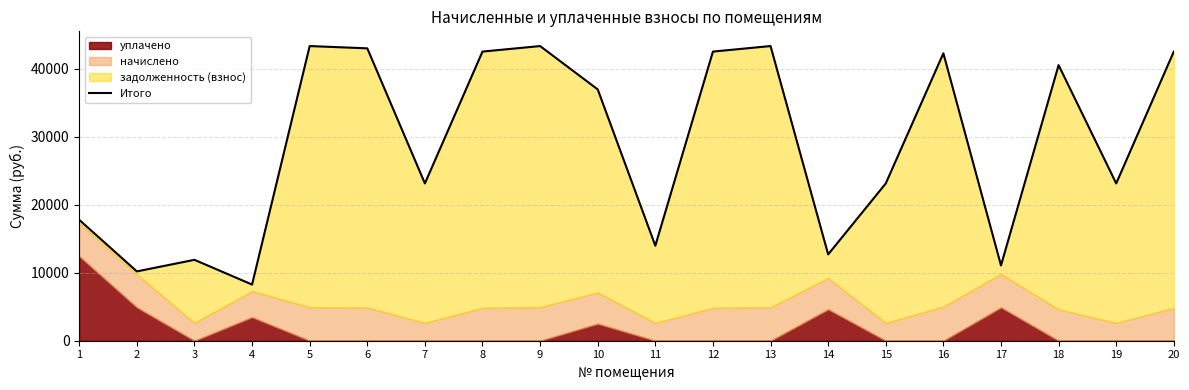

What is the change in value from 11 to 14?

-1277.2